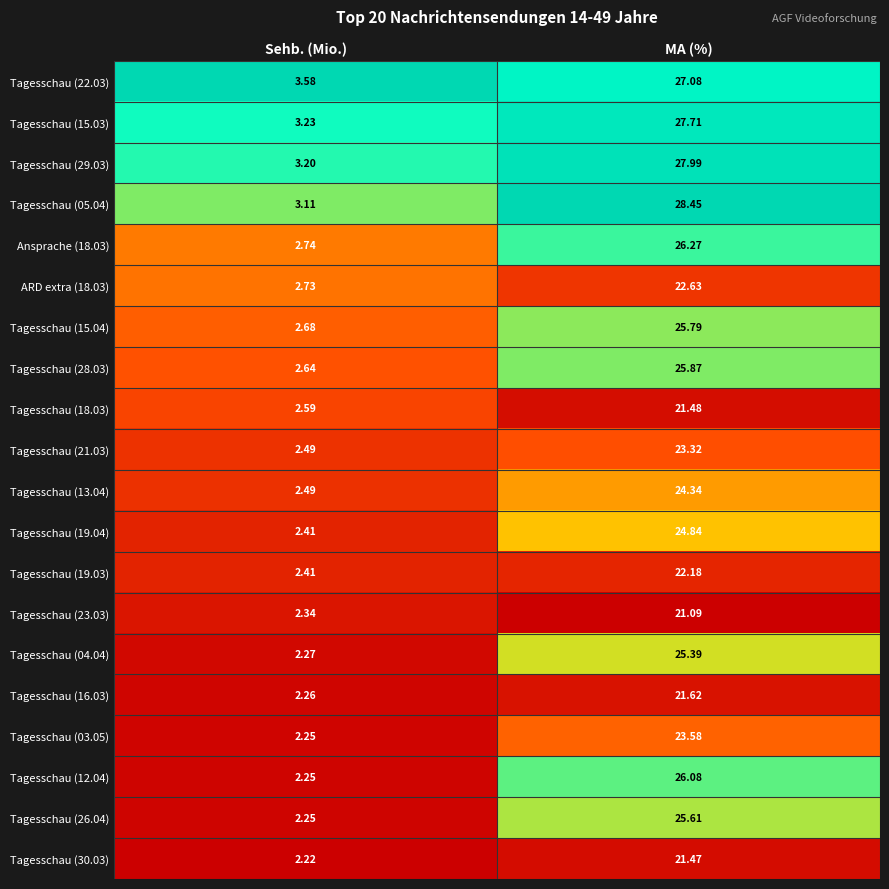

Which series has the largest total across all categories?

Tagesschau (05.04)